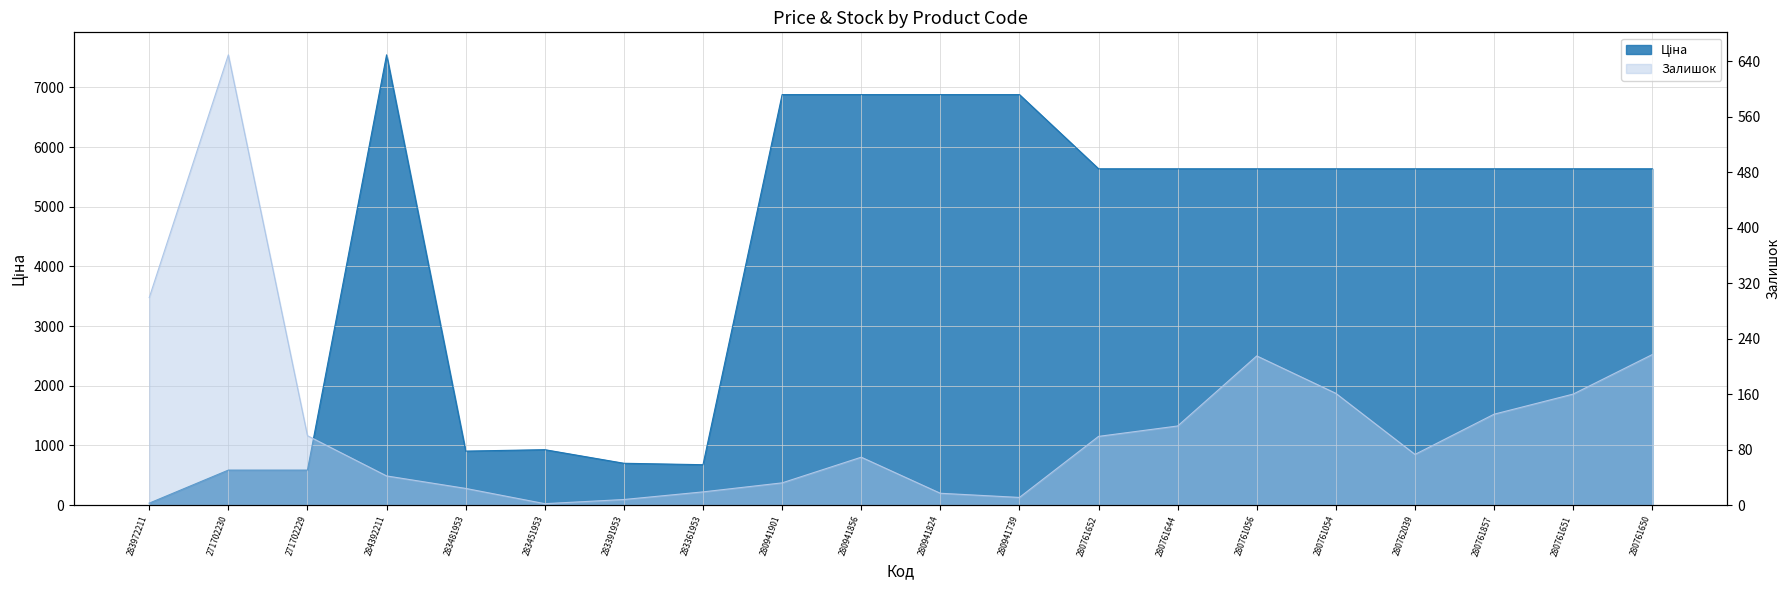

Between 284392211 and 280761056, which series saw the biggest shift?

Ціна